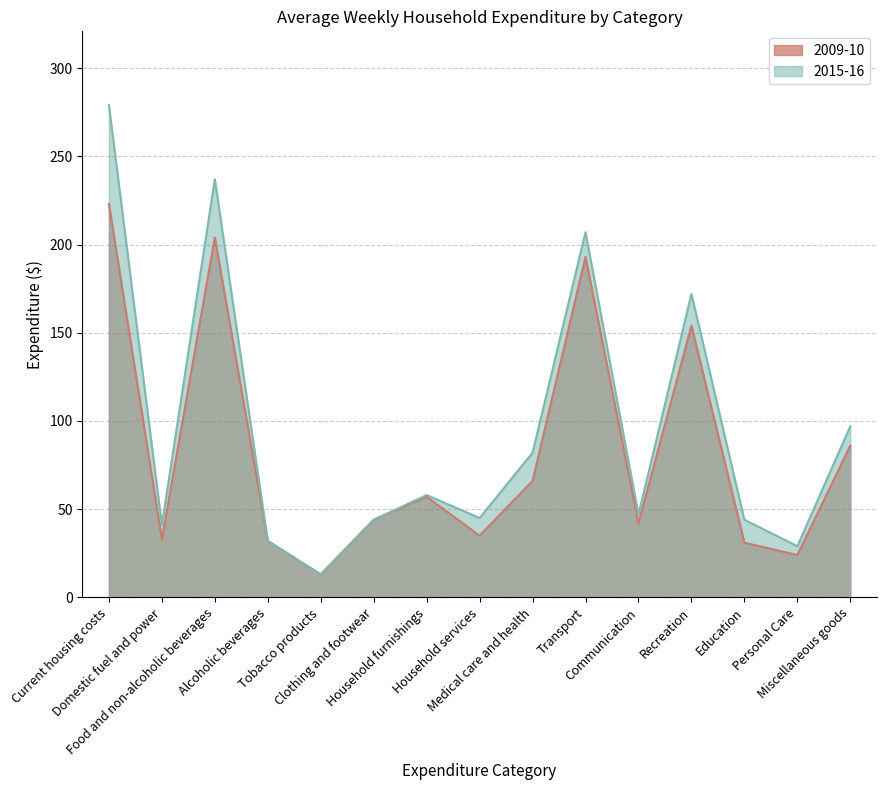

What is the label of the 1st point from the right?

Miscellaneous goods